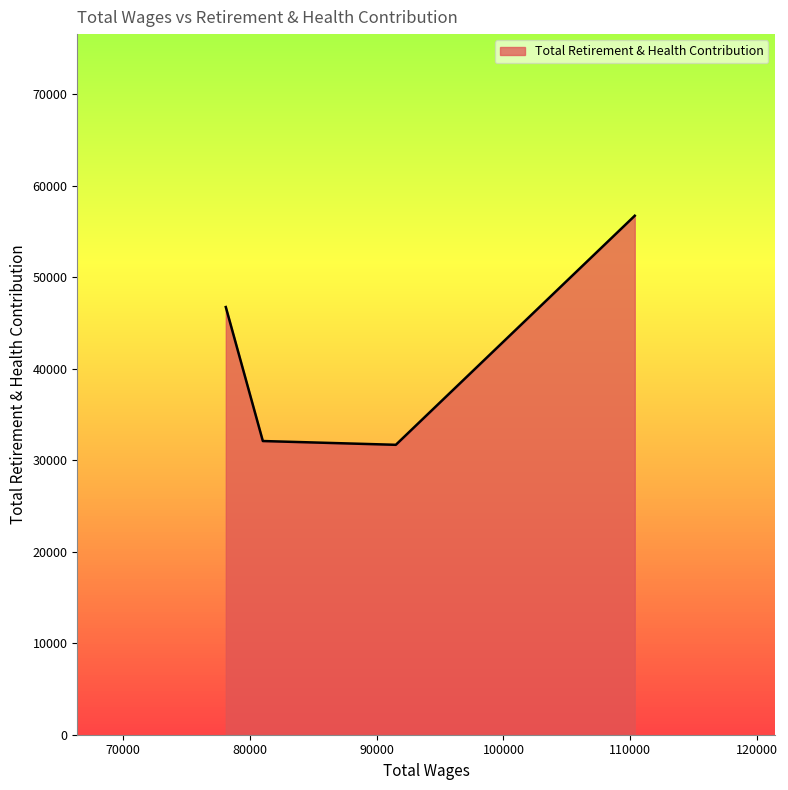

Read the value at 110354.0.

56700